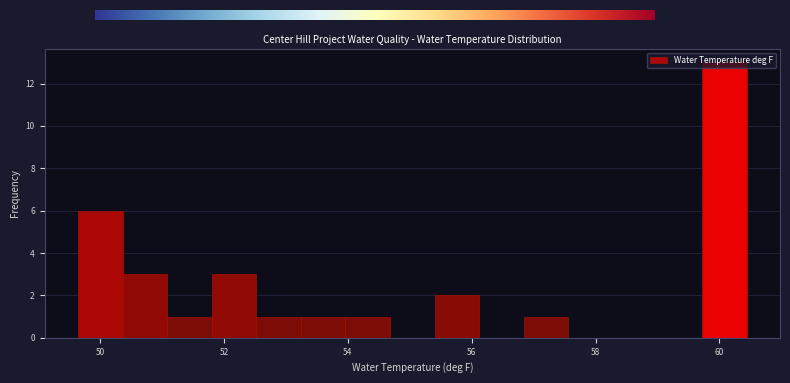

Around what value on the x-axis is the tallest bar? Give the approximate position of its centre, as read against the axis.

60.0